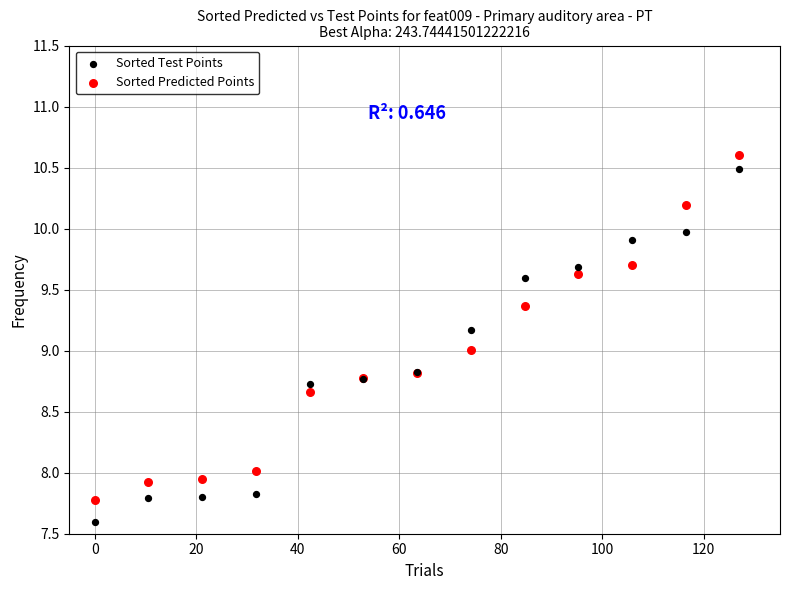

Which series reaches the minimum Y coordinate?

Sorted Test Points